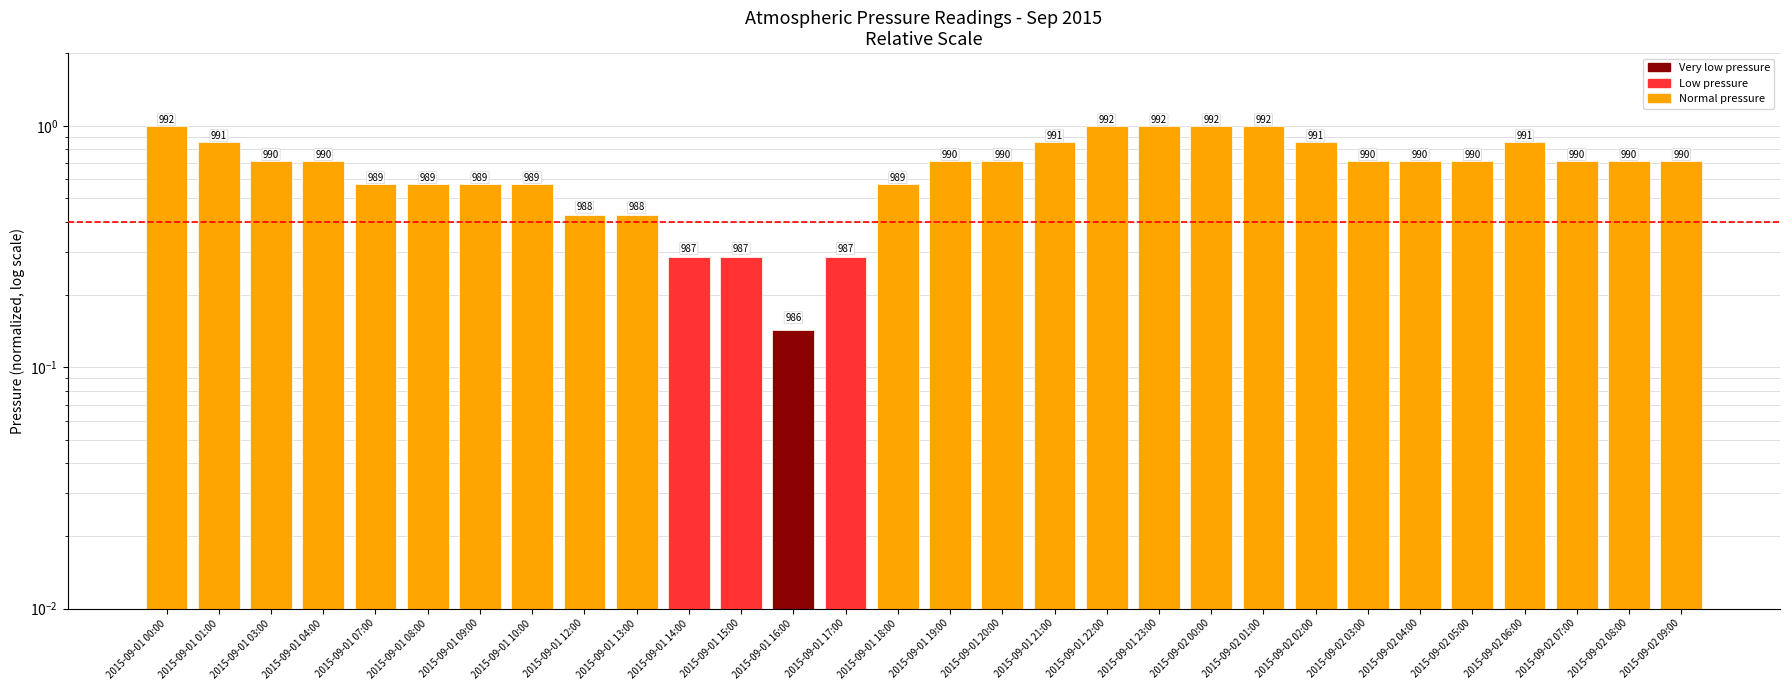

Count the number of data series in this chart.

1